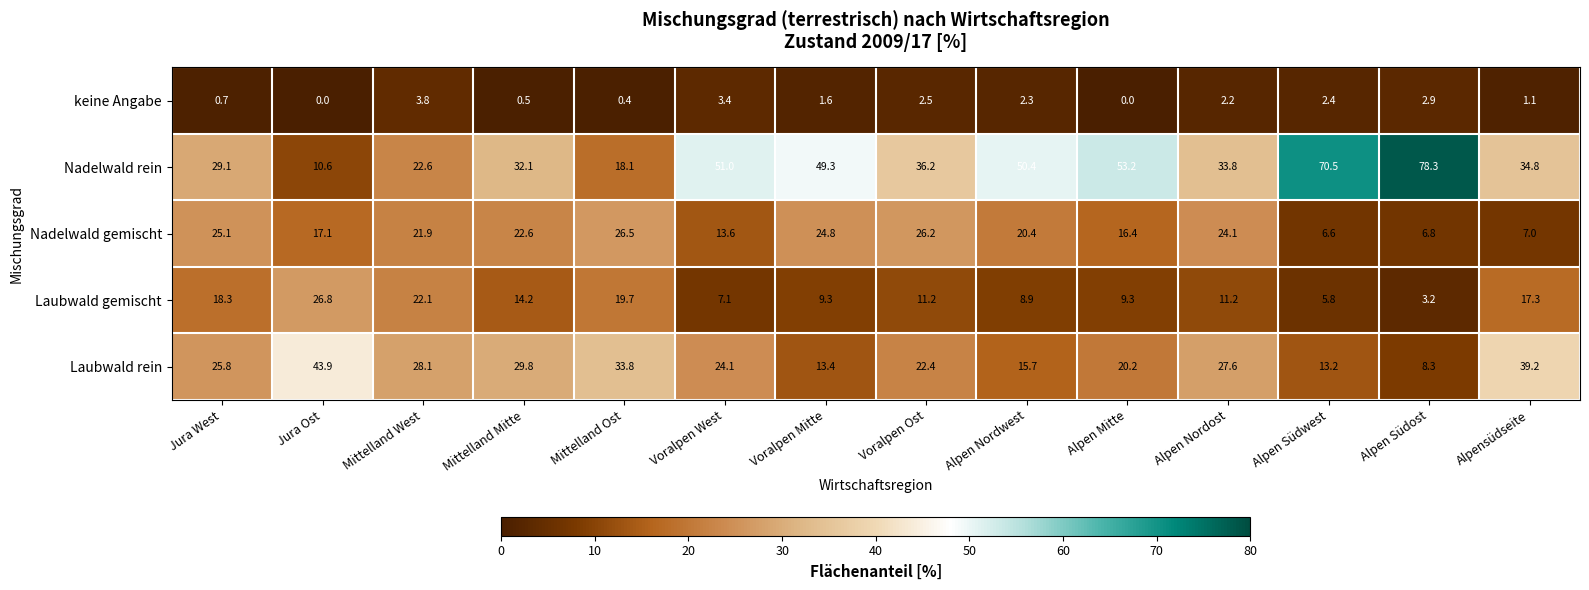

True or false: Laubwald rein has a value of 39.2 at Alpensüdseite.

True